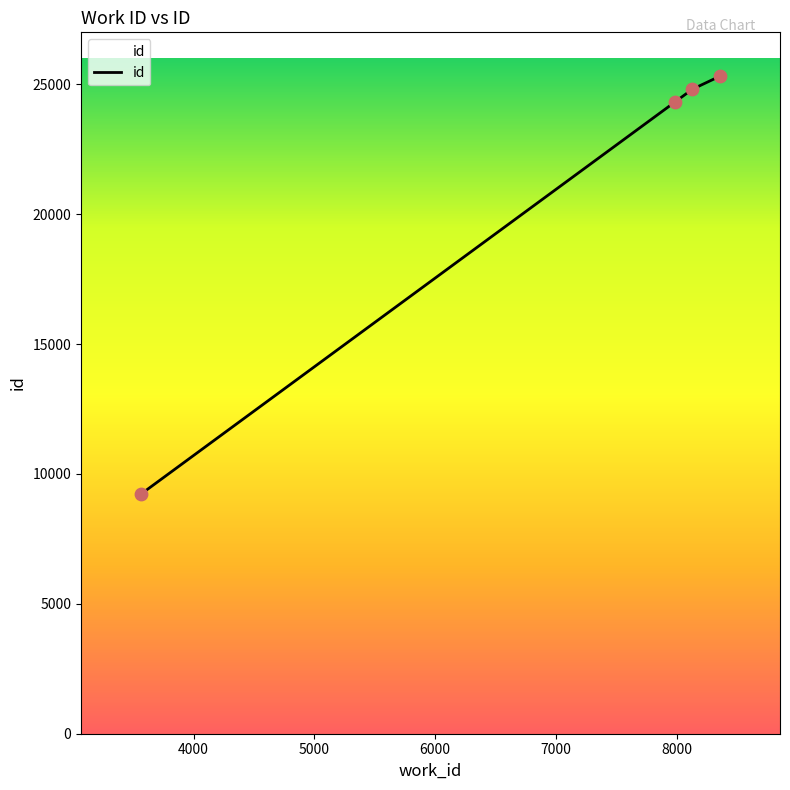

Approximately how many times larger is the value at 8129 compared to 8354?

1.0